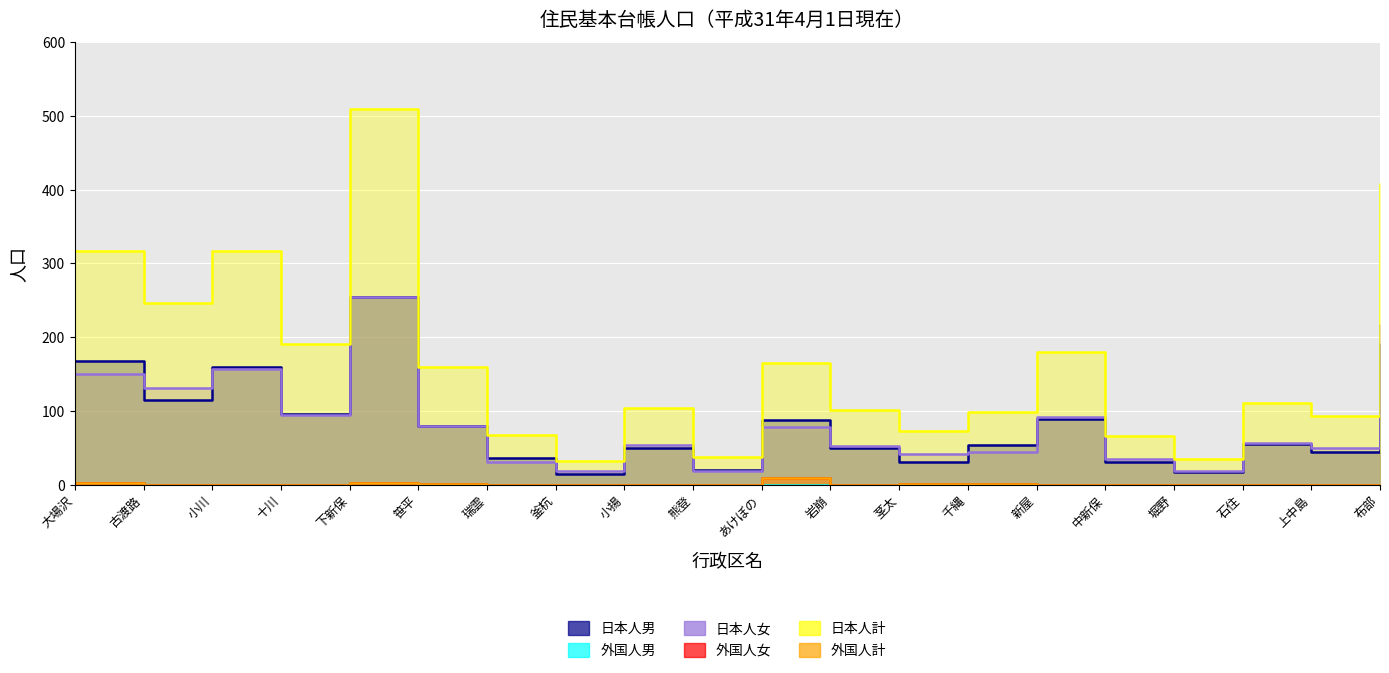

How many interior local peaks does the 外国人女 series have?

2